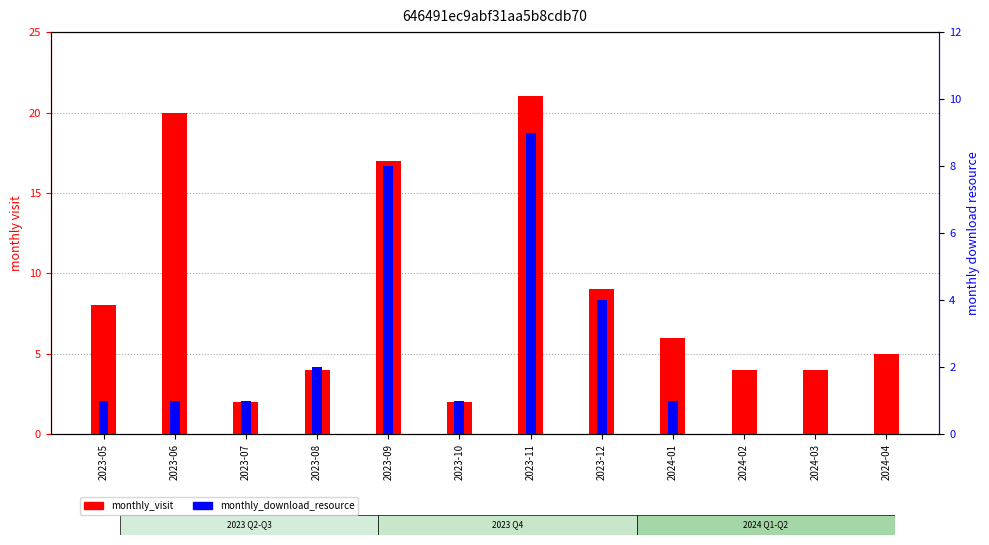

What position from the left is 2024-02?

10